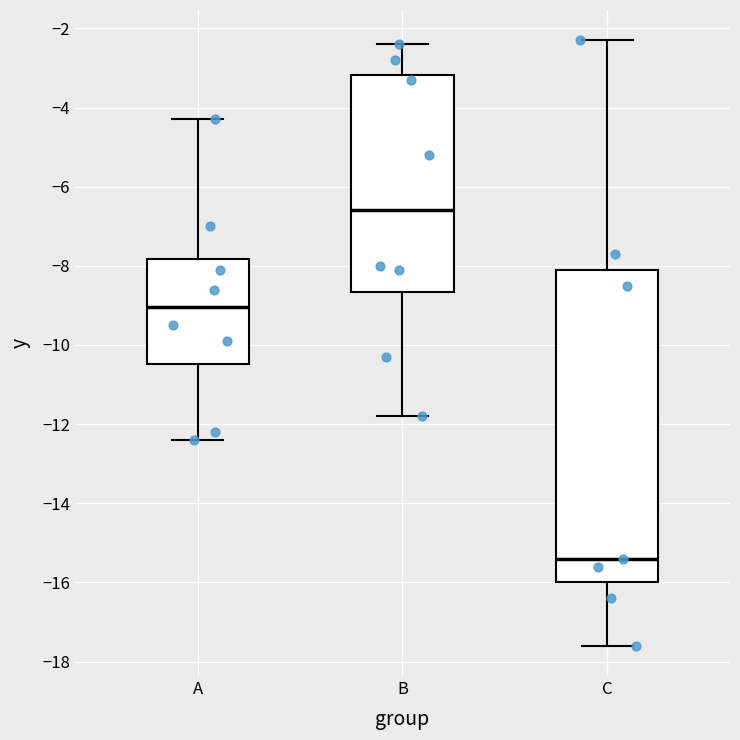

Reading left to right, read every box against the y-axis: the position of its median line, the range the box covers, and the ends of its whiskers. The values are not printed on the chart, so give them approximately, as read against the axis.

A: median -9.0, box -10.4 to -7.8, whiskers -12.4 to -4.2
B: median -6.6, box -8.6 to -3.2, whiskers -11.8 to -2.4
C: median -15.4, box -16.0 to -8.0, whiskers -17.6 to -2.2